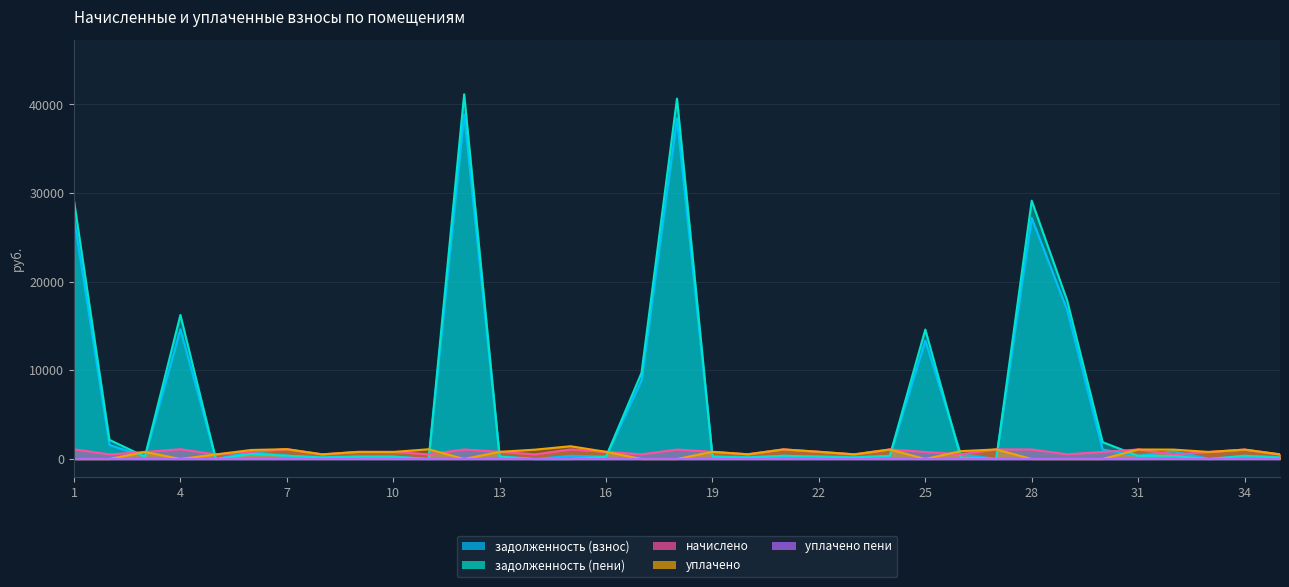

Which series has the largest total across all categories?

задолженность (пени)